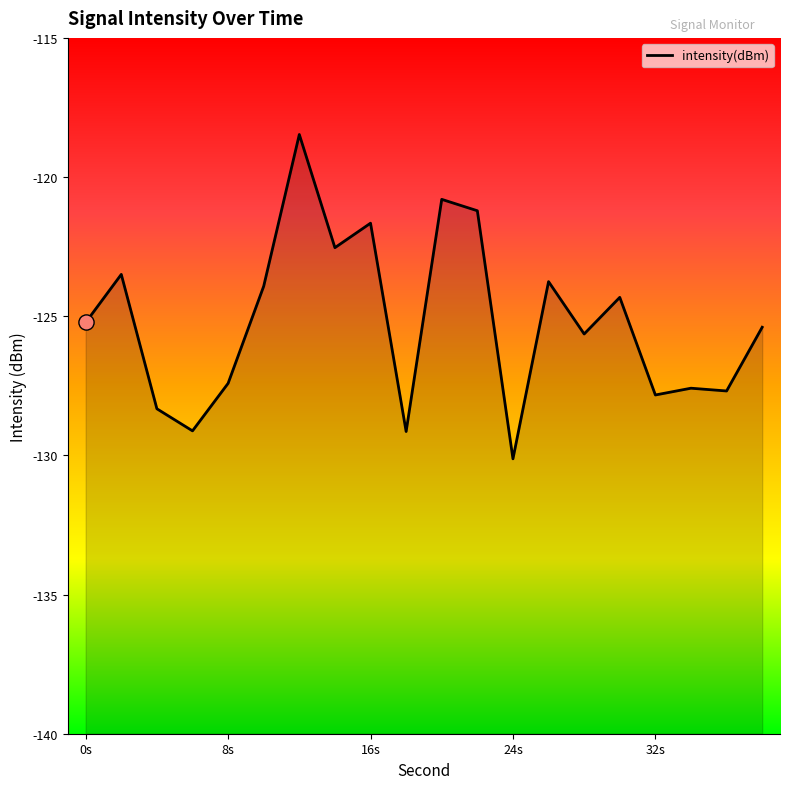

What is the change in value from 14 to 34?

-5.0